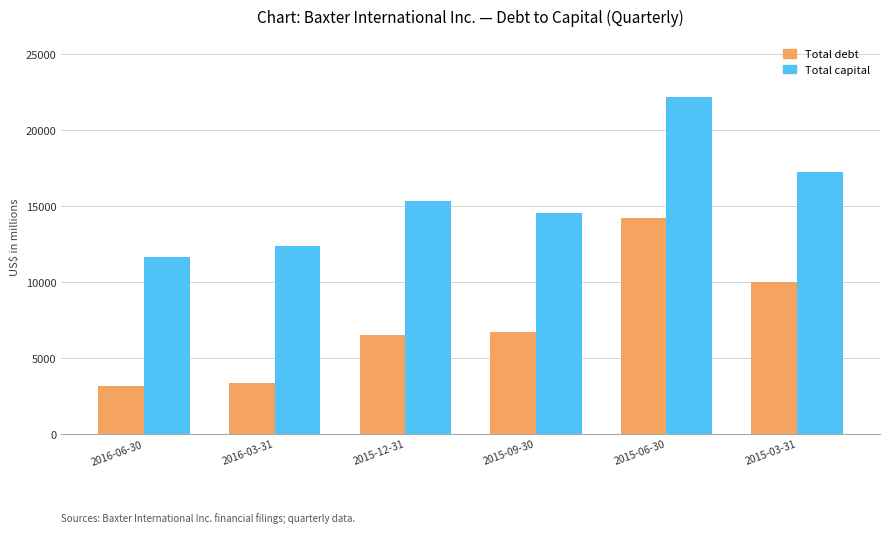

What are all the series names shown in the legend?

Total debt, Total capital